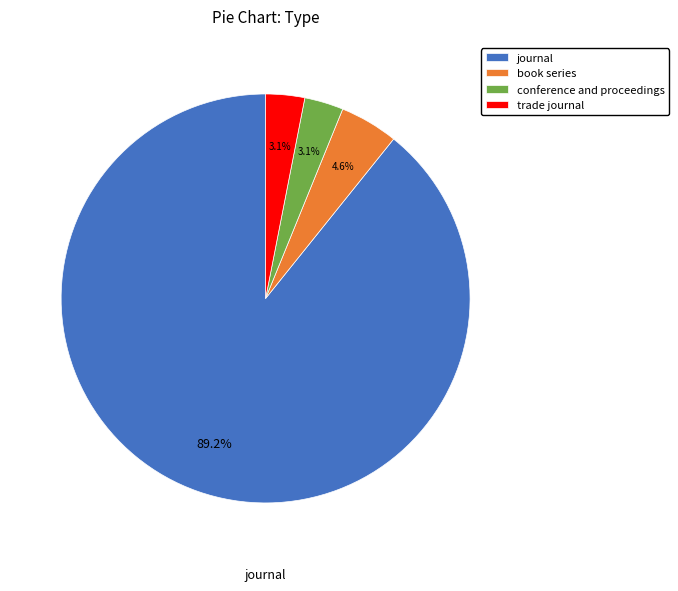

To the nearest percent, what portion does trade journal represent?

3%